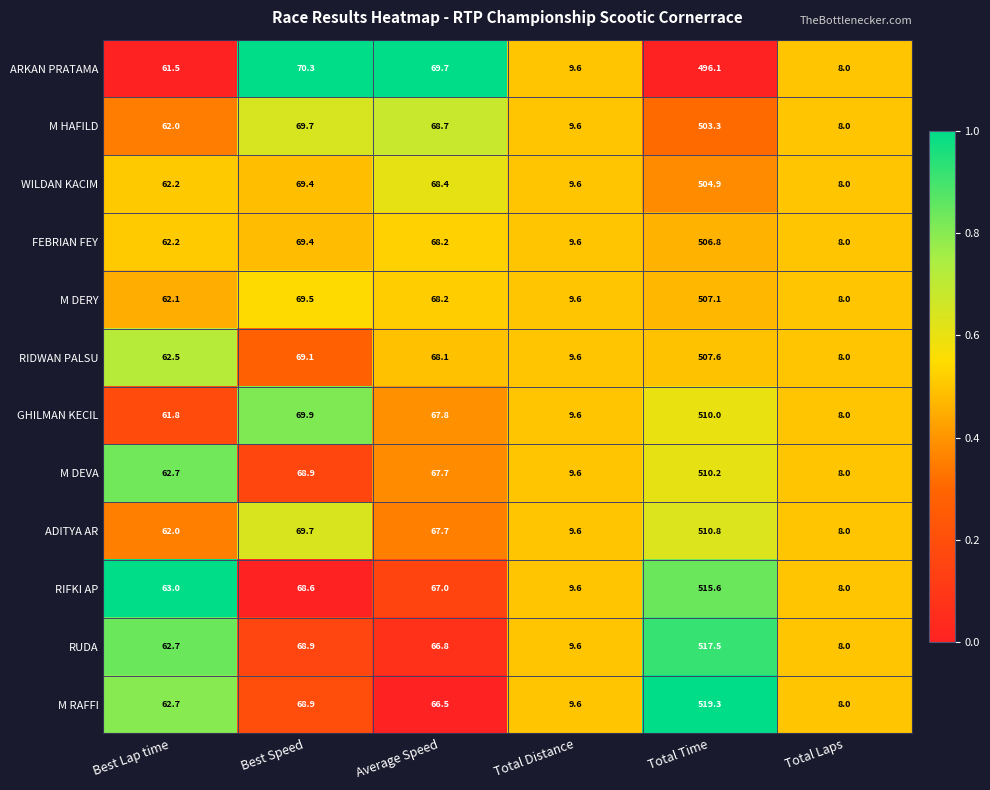

What is the total value across all series at Best Speed?

832.3